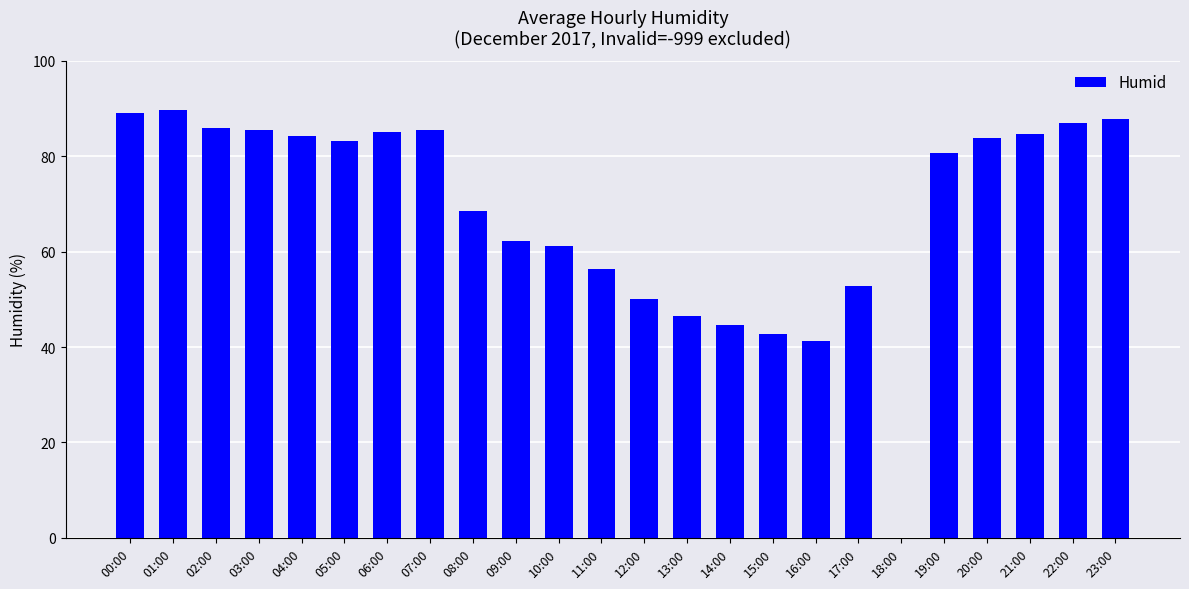

Is it true that the value at 00:00 is 89.0?

True